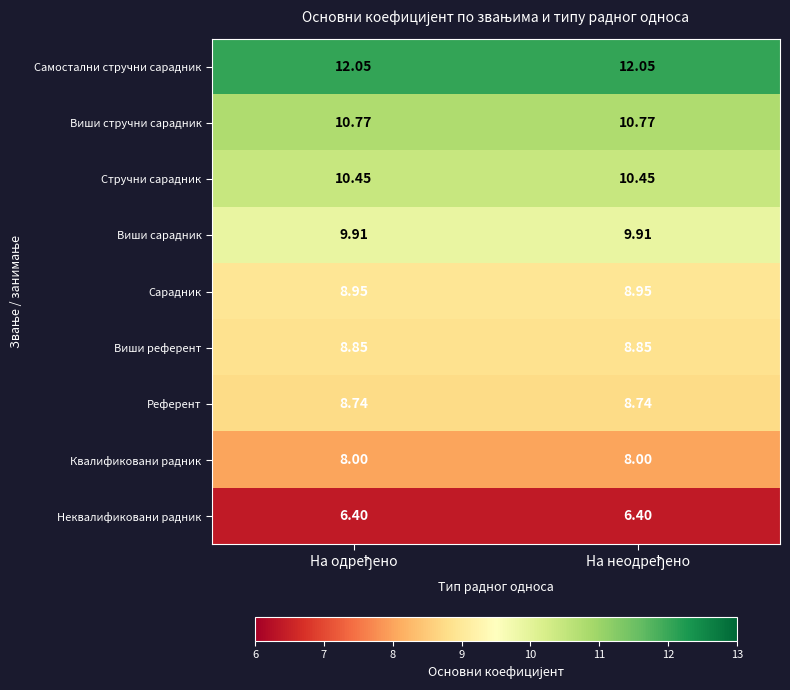

How many categories are shown in the chart?

2